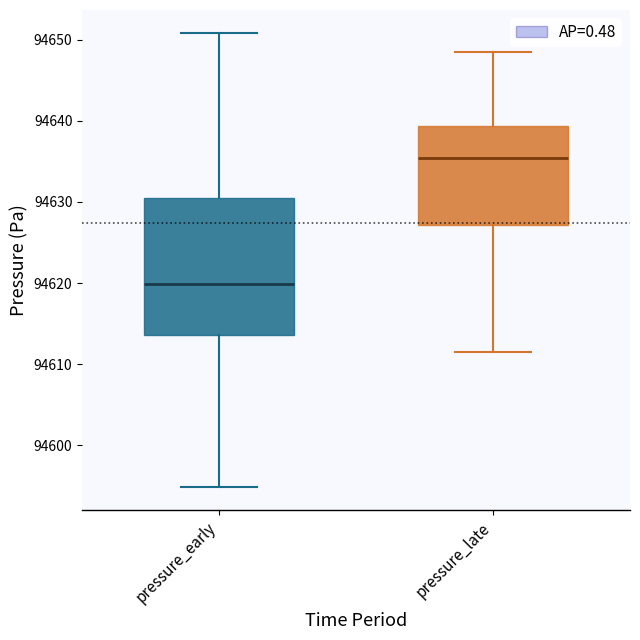

Reading left to right, read every box against the y-axis: the position of its median line, the range the box covers, and the ends of its whiskers. The values are not printed on the chart, so give them approximately, as read against the axis.

pressure_early: median 94620, box 94614 to 94630, whiskers 94595 to 94651
pressure_late: median 94635, box 94627 to 94639, whiskers 94612 to 94648